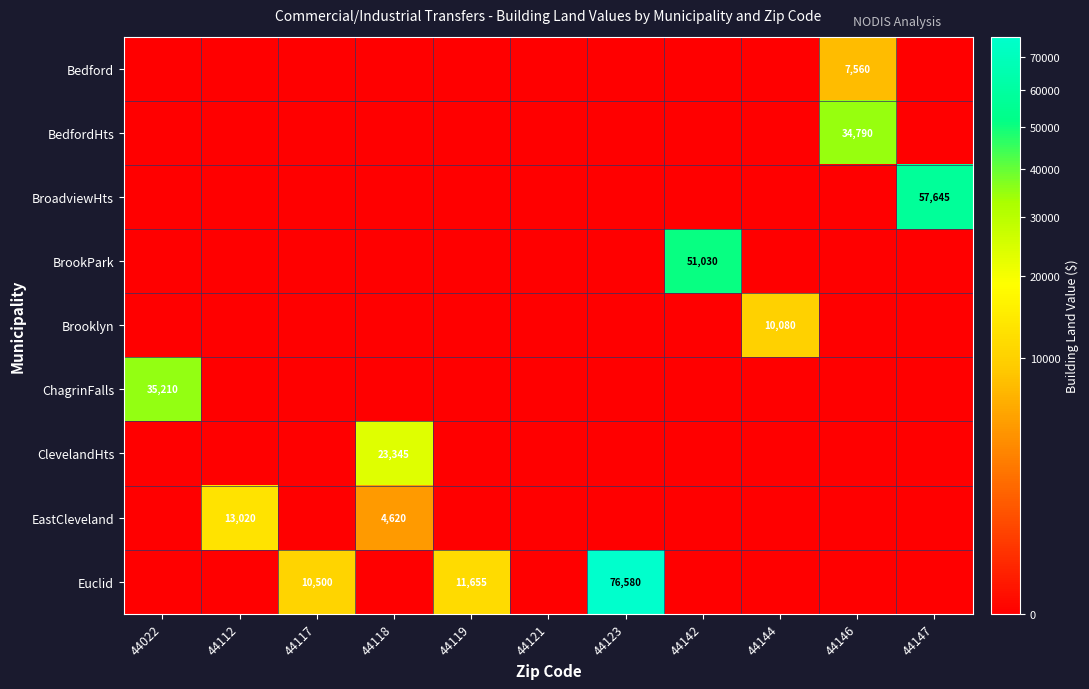

What is the spread (max minus min) of values at 44022?

35210